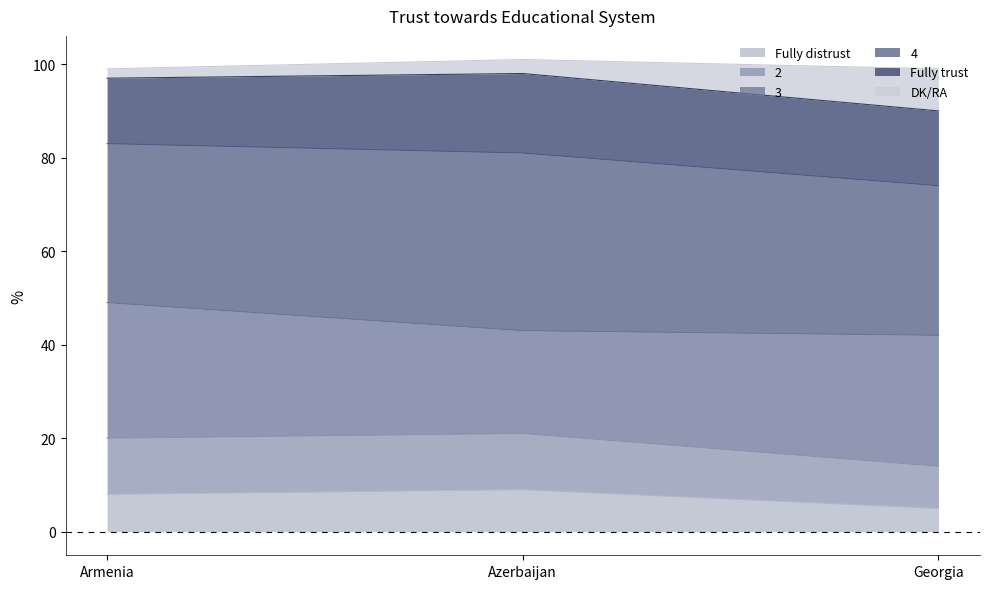

What is the total value across all series at Azerbaijan?

101